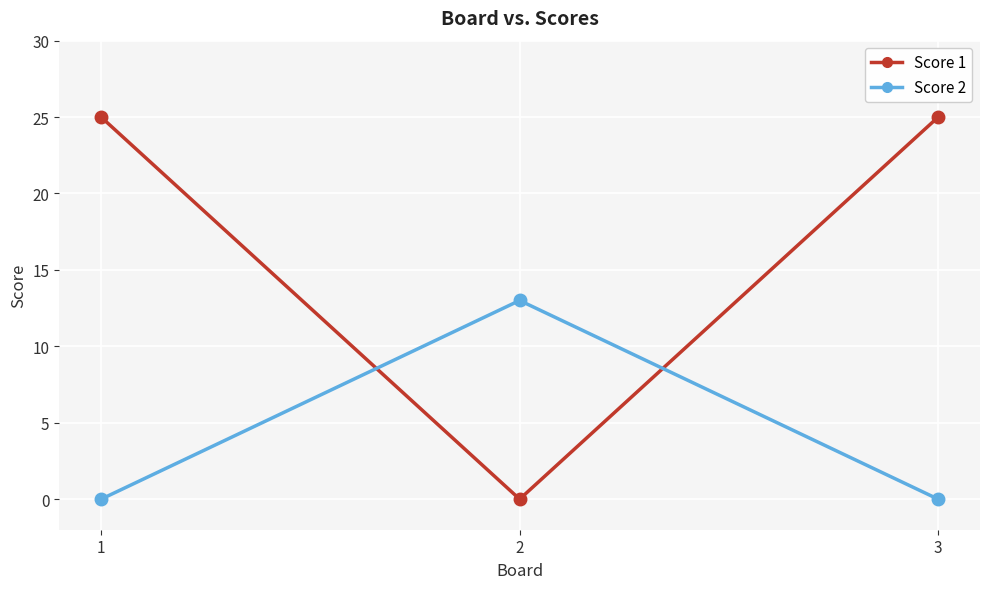

What is the total value across all series at 2?

13